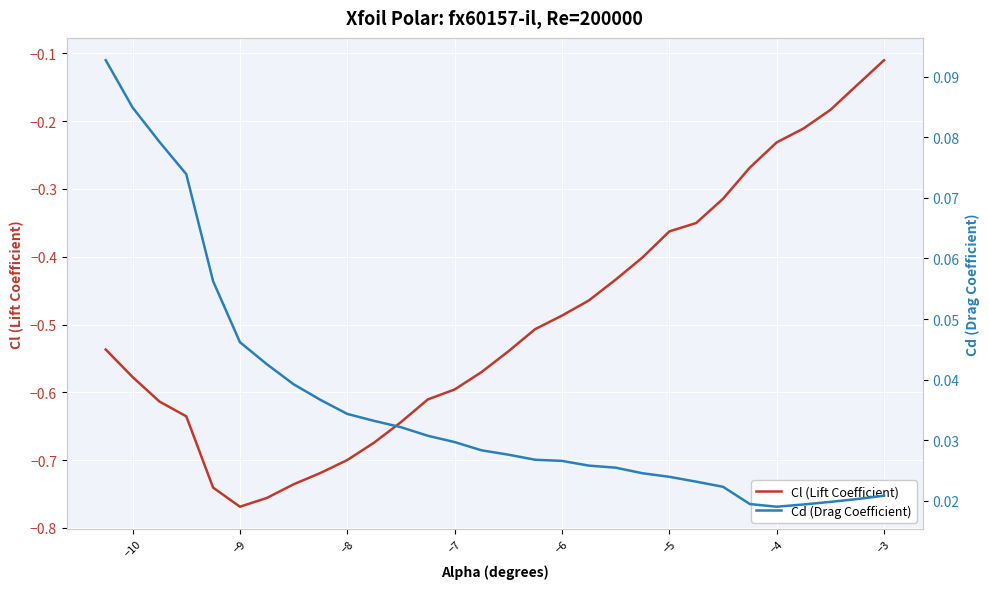

Is it true that Cl (Lift Coefficient) equals -0.3 at −8?

False